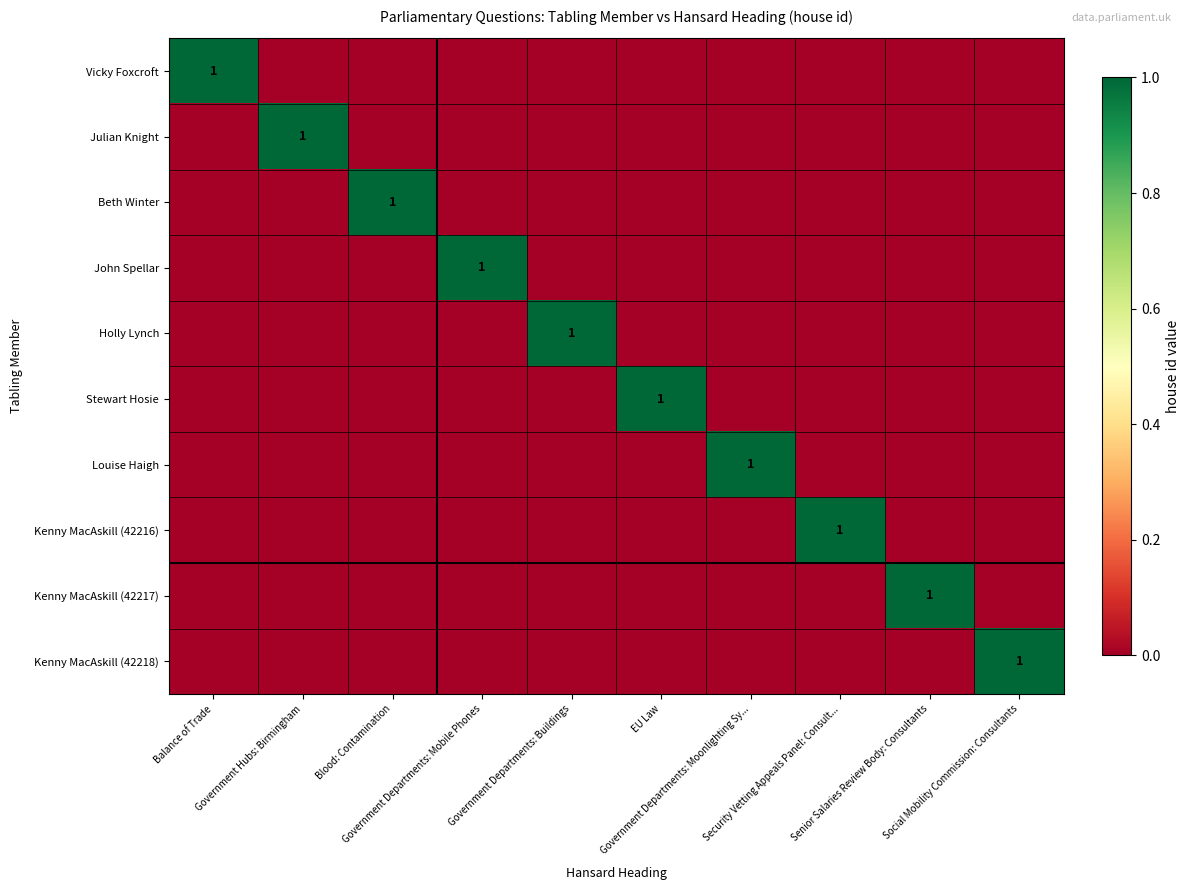

The John Spellar series shows 0 at Blood: Contamination. True or false?

True